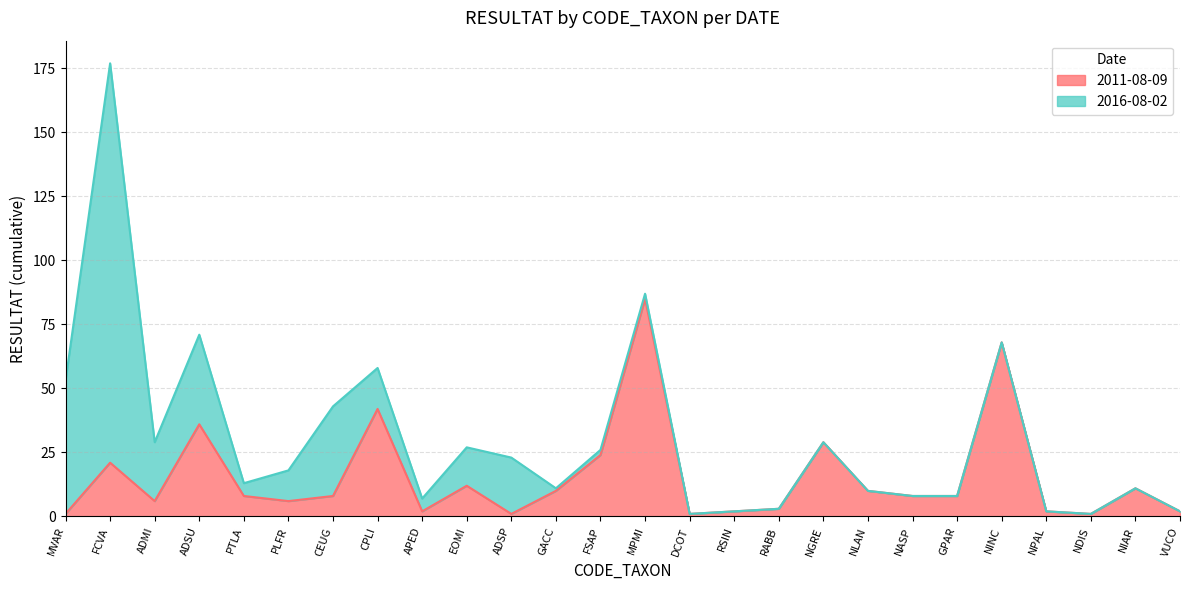

What is the label of the 3rd point from the left?

ADMI